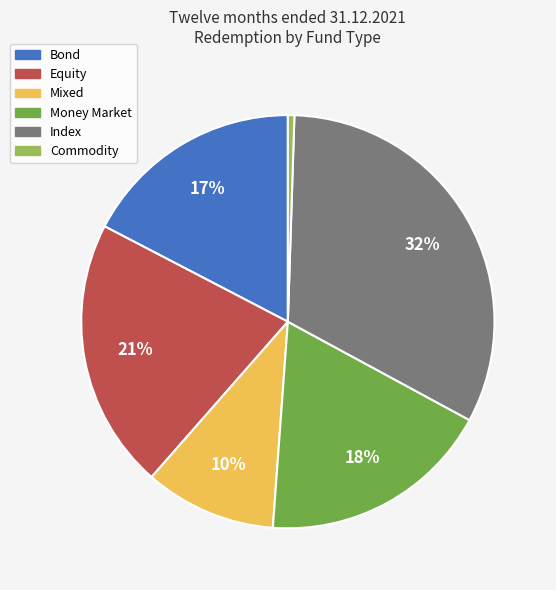

Do Bond and Money Market together represent more than half of the pie?

No